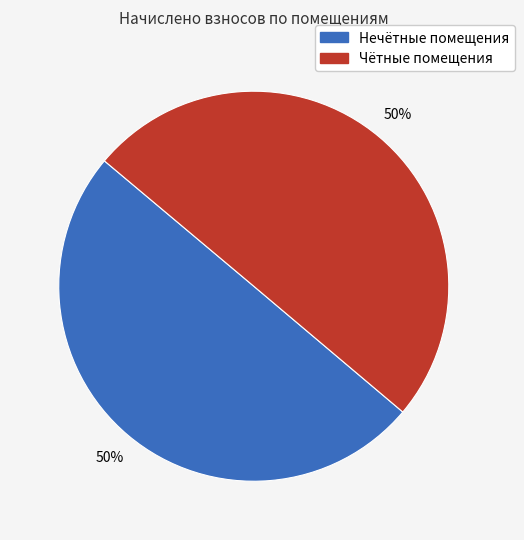

How many slices are in this pie chart?

2